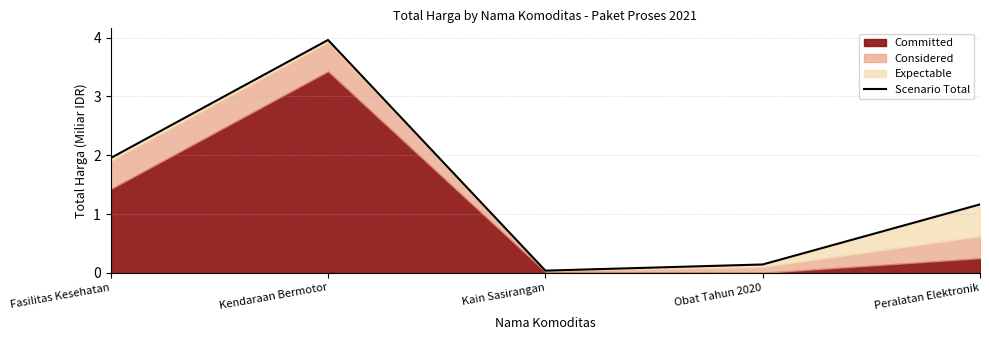

How many points are higher than both their immediate neighbors (excluding endpoints)?

1